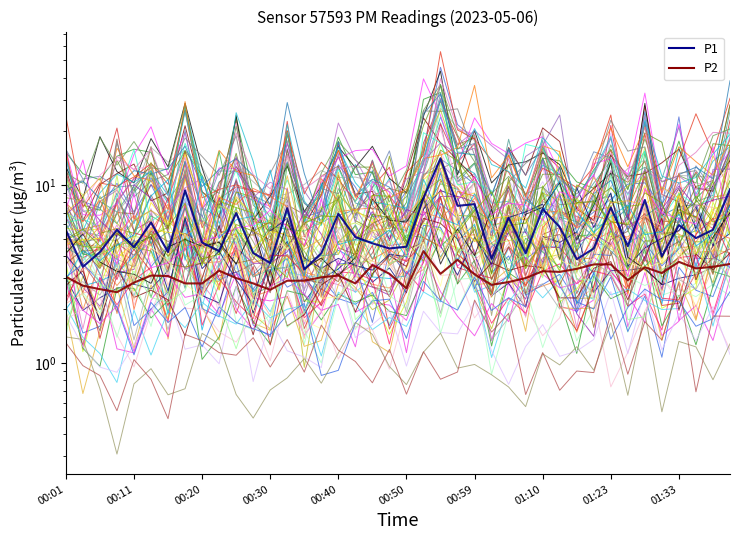

What is the difference between the maximum and second lowest values in the P1 series?

10.6